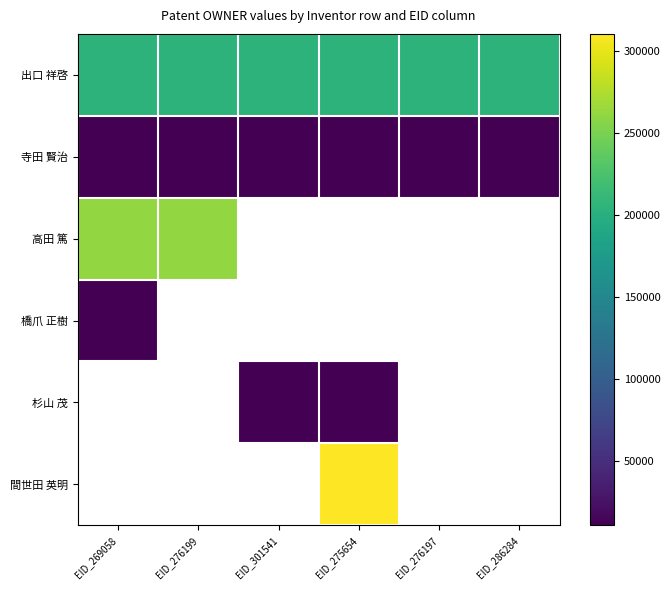

How many distinct data groups are displayed?

6